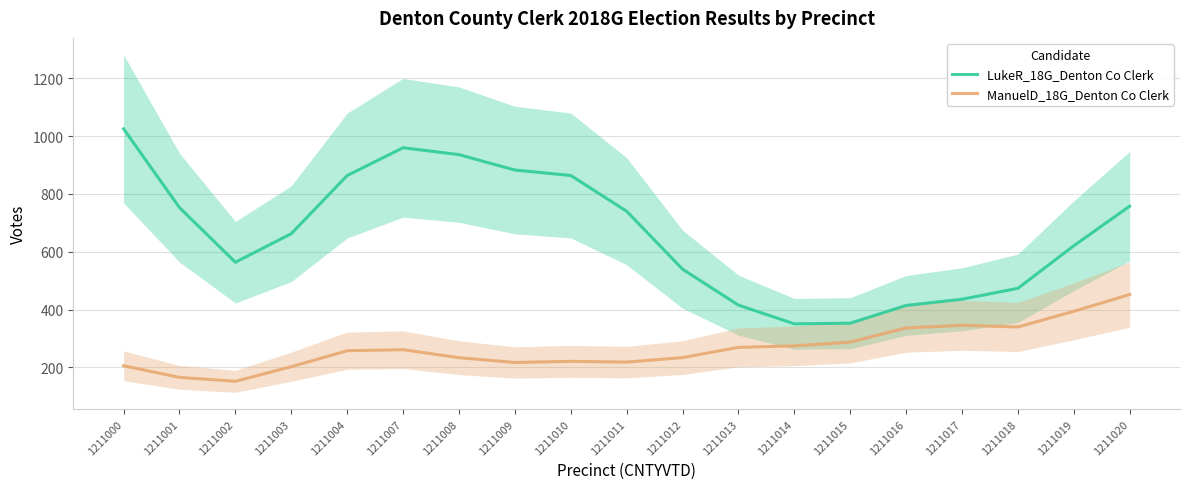

Between 1211020 and 1211002, which is larger?

1211020